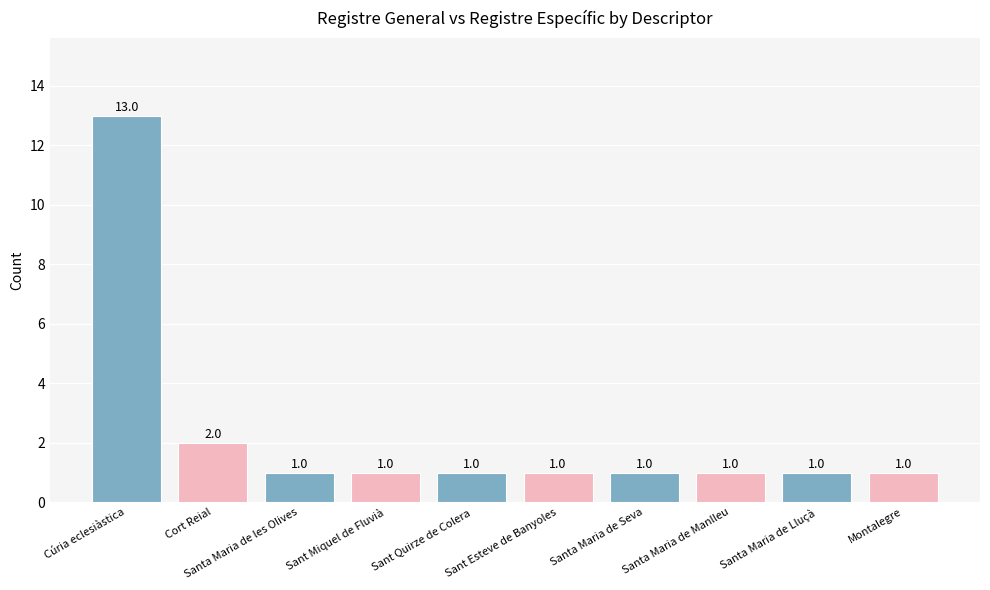

Read the value at Montalegre.

1